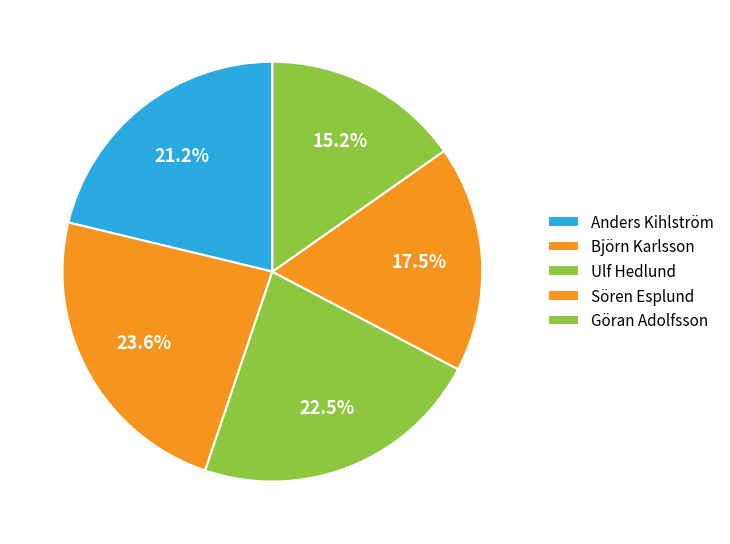

How many slices are in this pie chart?

5